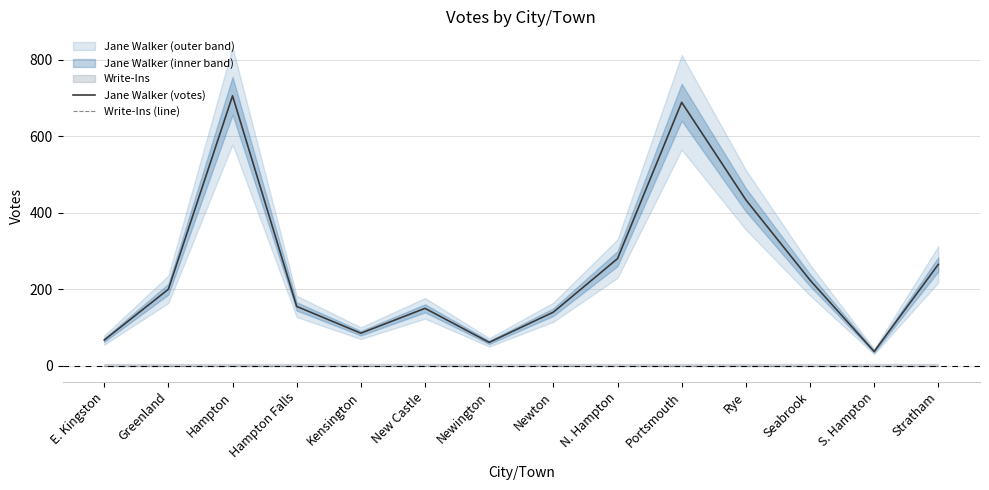

Rank the series at N. Hampton from lowest to highest value.

Write-Ins (line), Jane Walker (votes)